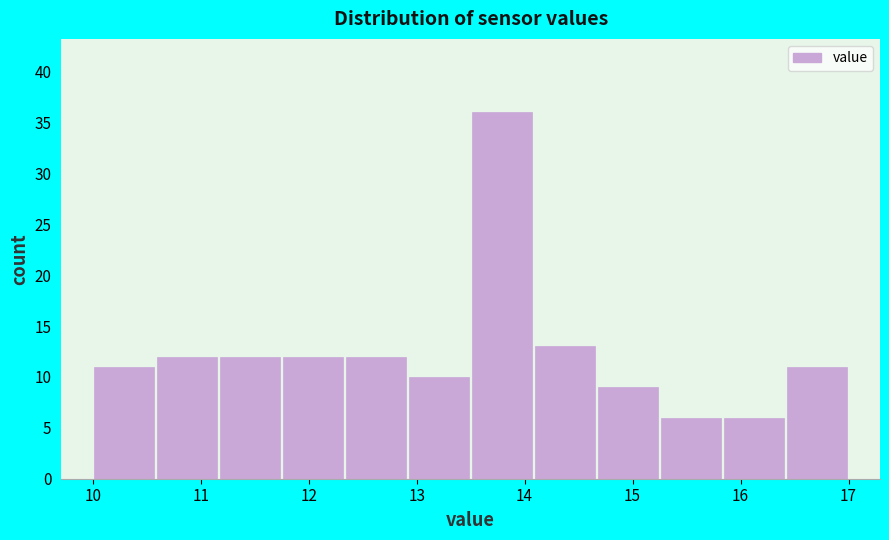

Reading left to right, list every bar in this chart as the range it spans on the x-axis followed by its height. Neither the bar edges nor the heights are printed on the chart, so give them approximately, as read against the axes.

10.0 to 10.6: 11
10.6 to 11.2: 12
11.2 to 11.8: 12
11.8 to 12.3: 12
12.3 to 12.9: 12
12.9 to 13.5: 10
13.5 to 14.1: 36
14.1 to 14.7: 13
14.7 to 15.3: 9
15.3 to 15.8: 6
15.8 to 16.4: 6
16.4 to 17.0: 11